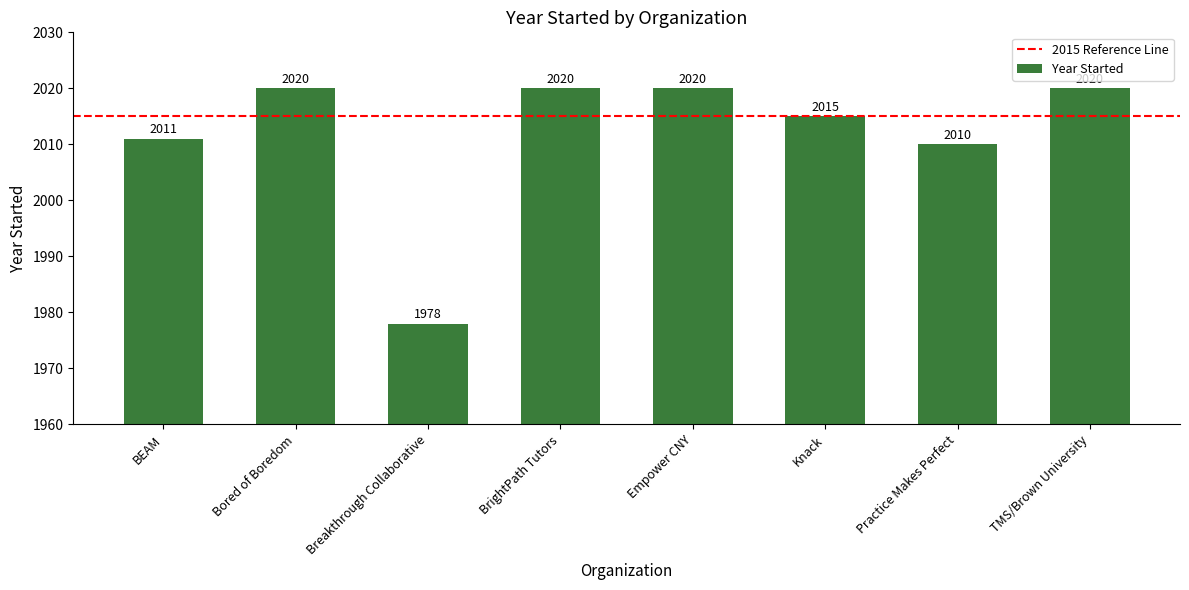

What is the difference between the maximum and second lowest values?

10